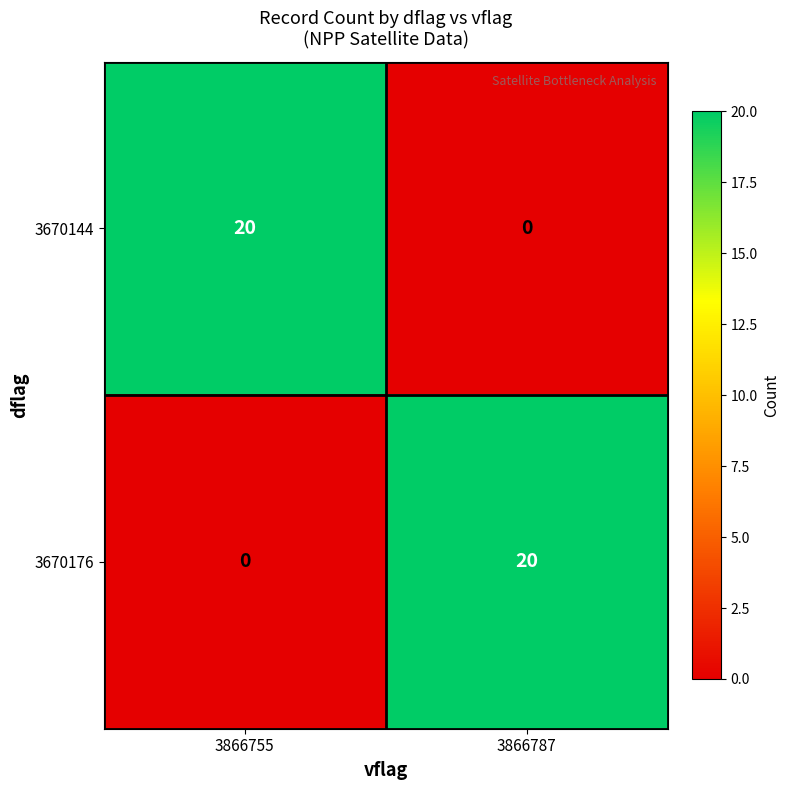

What is the spread (max minus min) of values at 3866787?

20